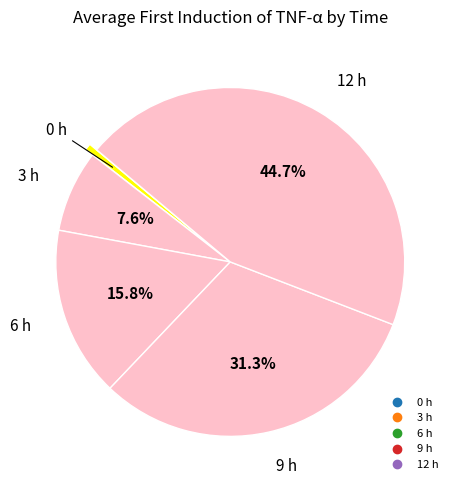

To the nearest percent, what is the difference between the 9 h and 6 h slice percentages?

15%